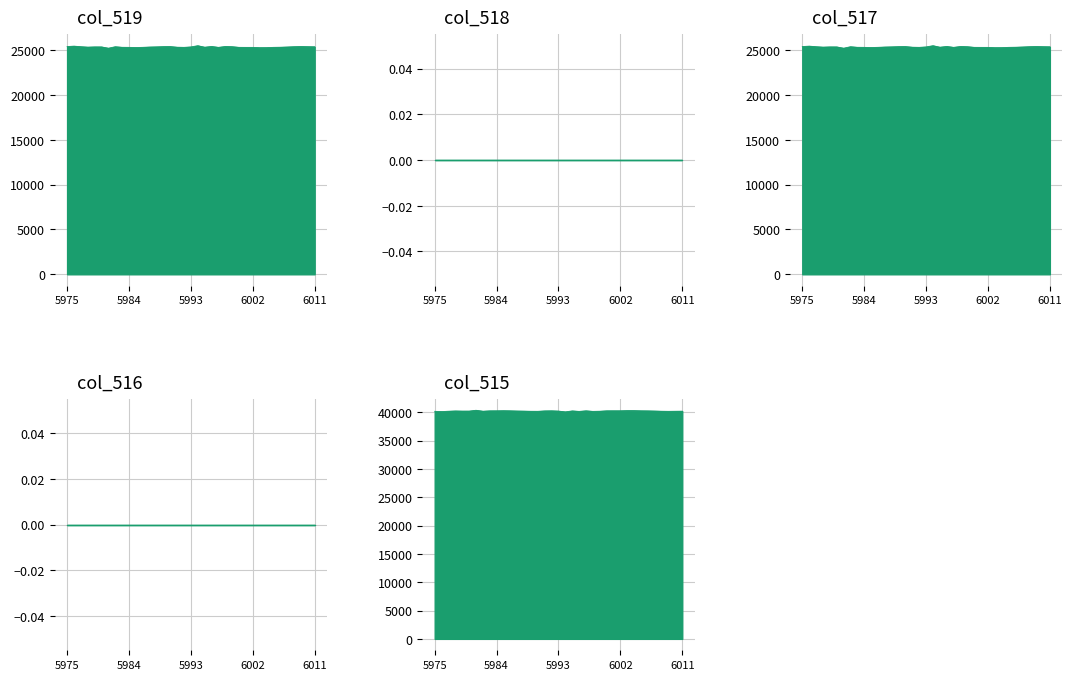

How many data points in col_515 are above 40200?

18